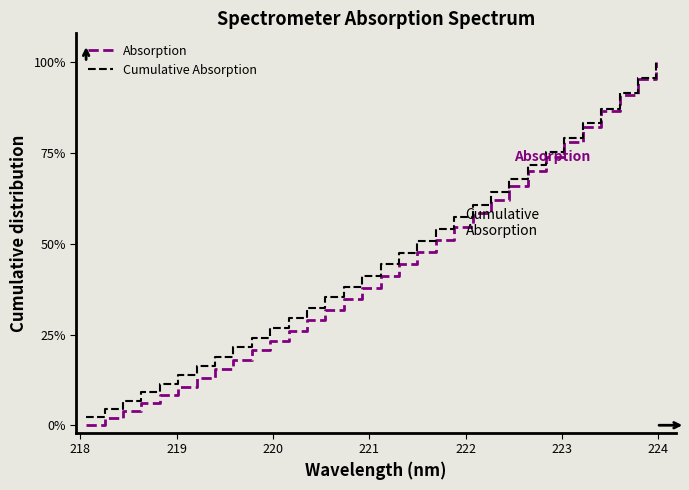

What is the greatest value displayed?

100.0